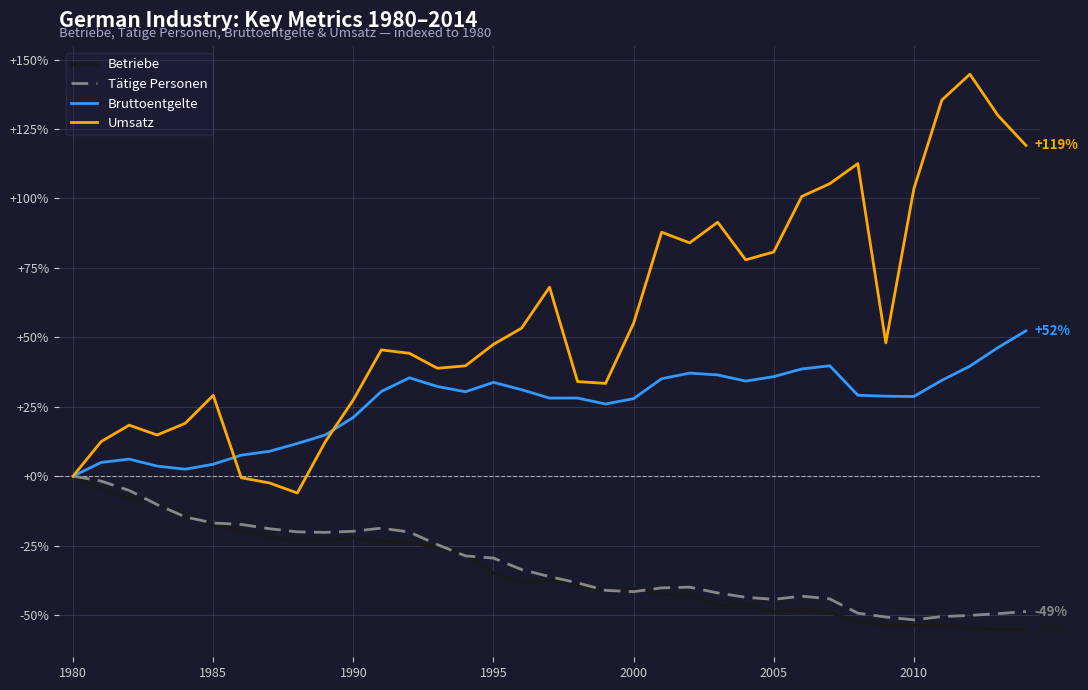

Does the chart display data point markers on the line(s)?

No